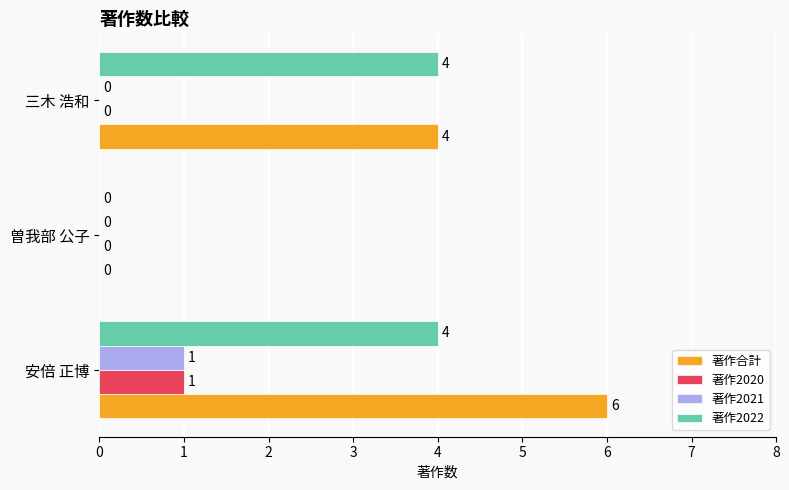

What is the sum of all 著作合計 values?

10